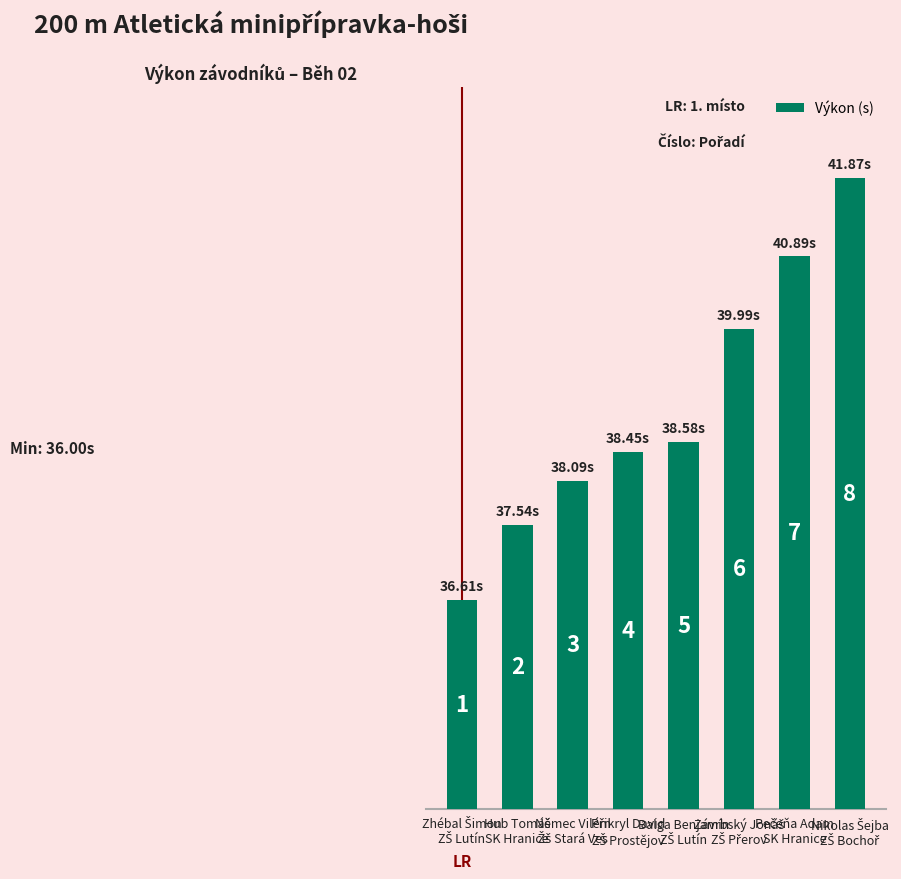

How many bars are there in total?

8